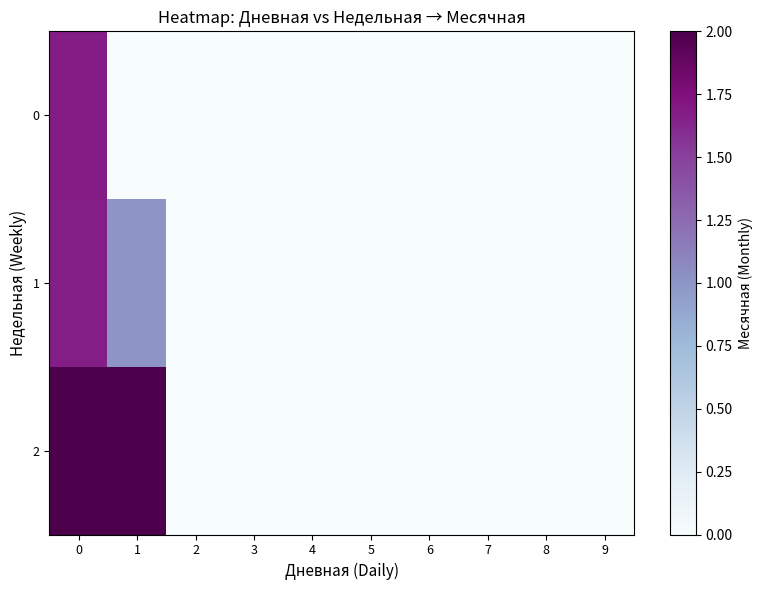

Reading left to right, list all the values displayed in this chart.

0: 0=1.7	1=0.0	2=0.0	3=0.0	4=0.0	5=0.0	6=0.0	7=0.0	8=0.0	9=0.0
1: 0=1.7	1=1.0	2=0.0	3=0.0	4=0.0	5=0.0	6=0.0	7=0.0	8=0.0	9=0.0
2: 0=2.0	1=2.0	2=0.0	3=0.0	4=0.0	5=0.0	6=0.0	7=0.0	8=0.0	9=0.0